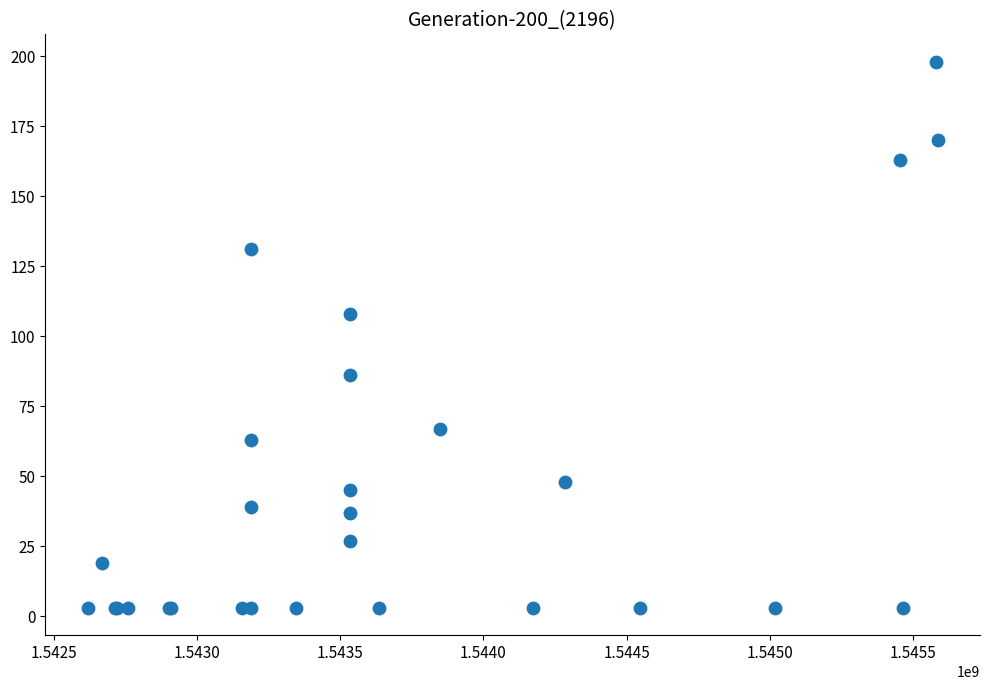

What Y value in the scatter plot is closest to 100?

108